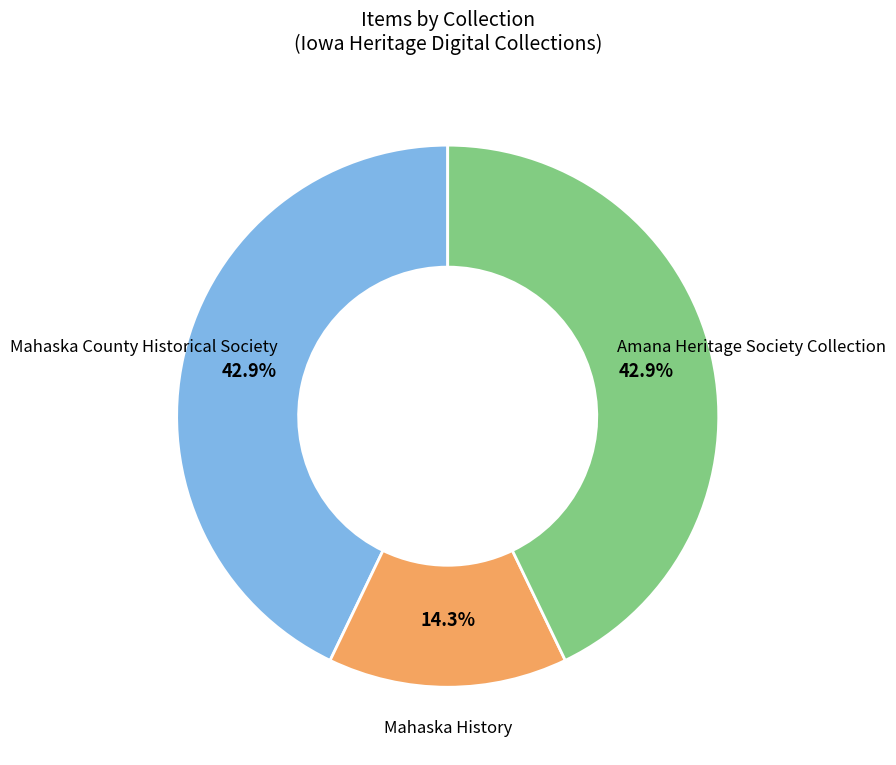

Count the number of slices in the pie.

3